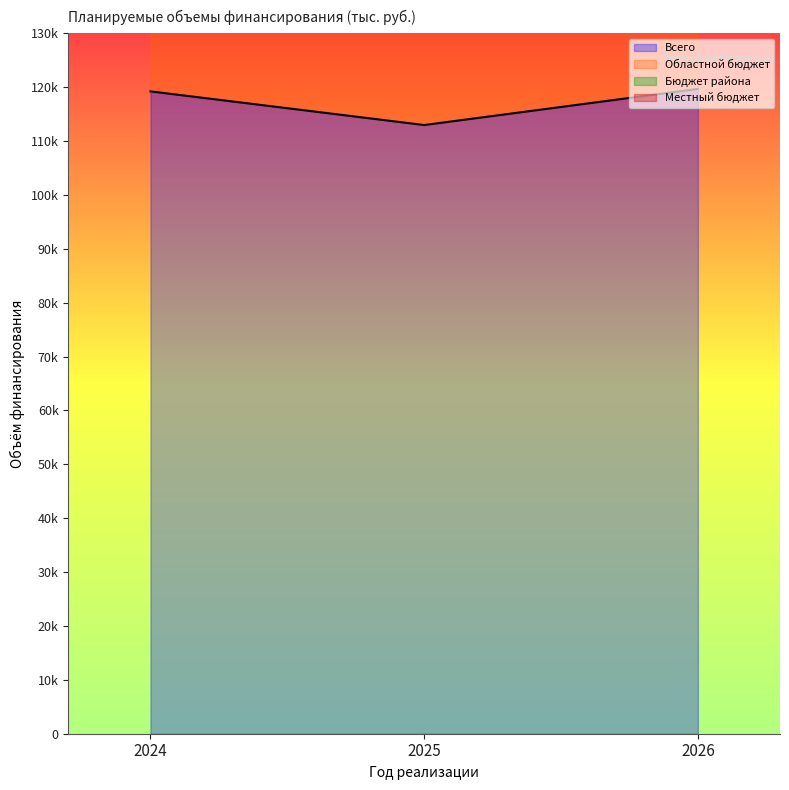

List the labels in order of Бюджет района value, largest first.

2024, 2025, 2026